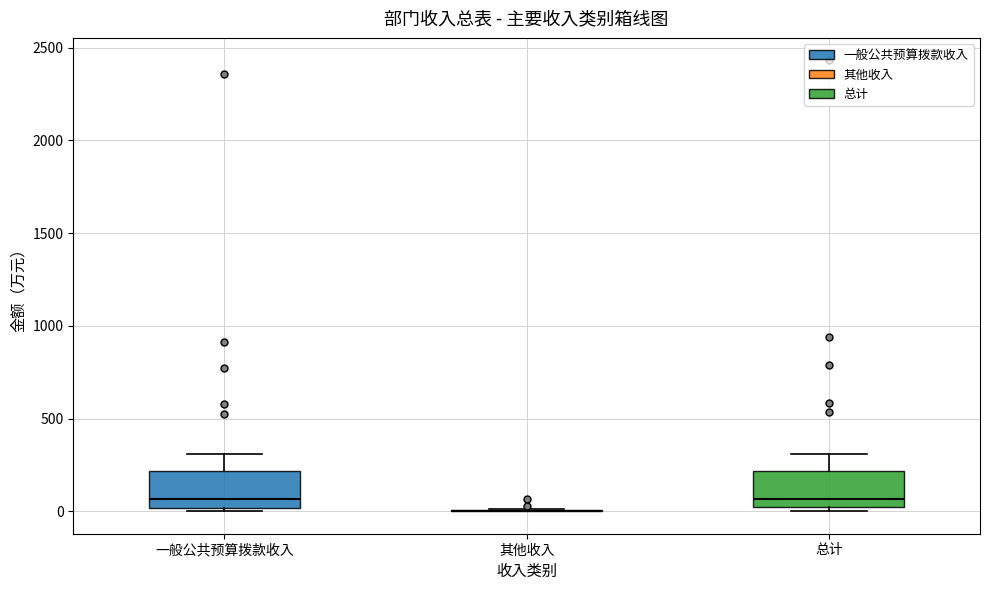

Reading left to right, read every box against the y-axis: the position of its median line, the range the box covers, and the ends of its whiskers. The values are not printed on the chart, so give them approximately, as read against the axis.

一般公共预算拨款收入: median 50, box 0 to 200, whiskers 0 to 300
其他收入: box collapsed to a line at 0, whiskers 0 to 0
总计: median 50, box 0 to 200, whiskers 0 (just below the box's lower edge) to 300